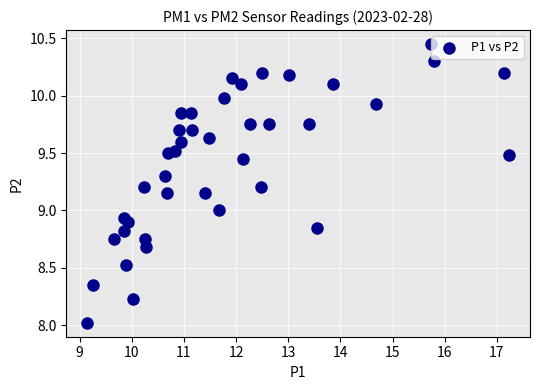

What is the range of X values (max minus min)?

8.1